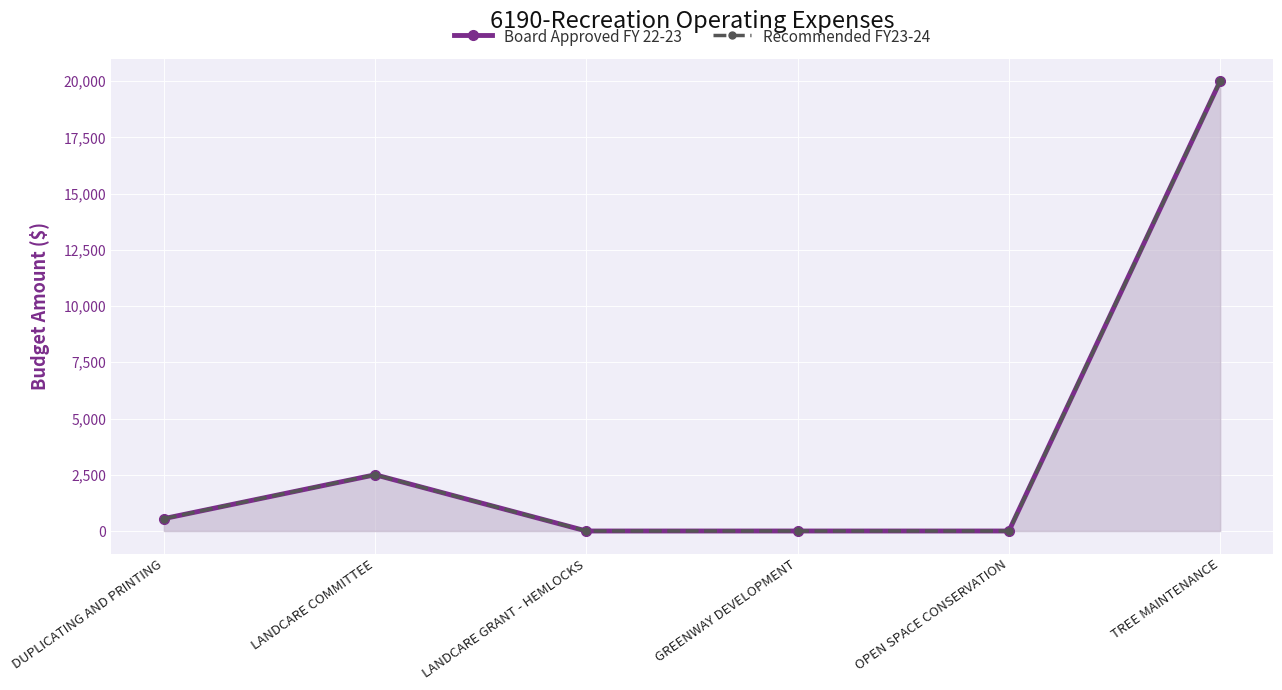

Which series has the widest spread of values?

Board Approved FY 22-23